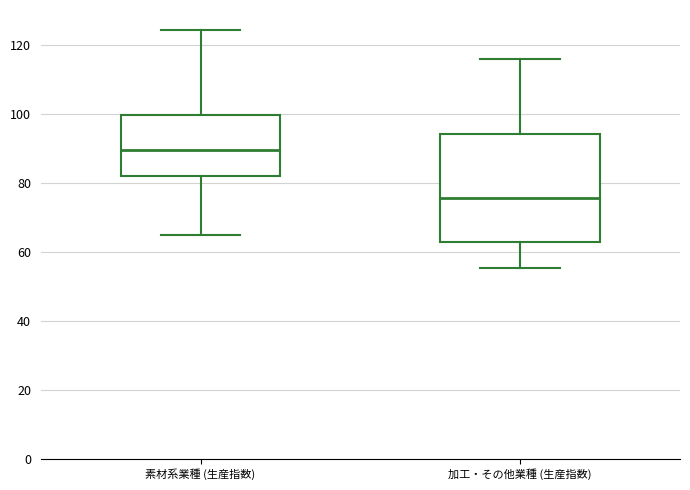

Reading left to right, transcribe this box plot: for each box, give where its median line is, the range the box spans, and where its two whiskers end, as read against the y-axis. The values are not printed on the chart, so give them approximately, as read against the axis.

素材系業種 (生産指数): median 90, box 82 to 100, whiskers 64 to 124
加工・その他業種 (生産指数): median 76, box 62 to 94, whiskers 56 to 116